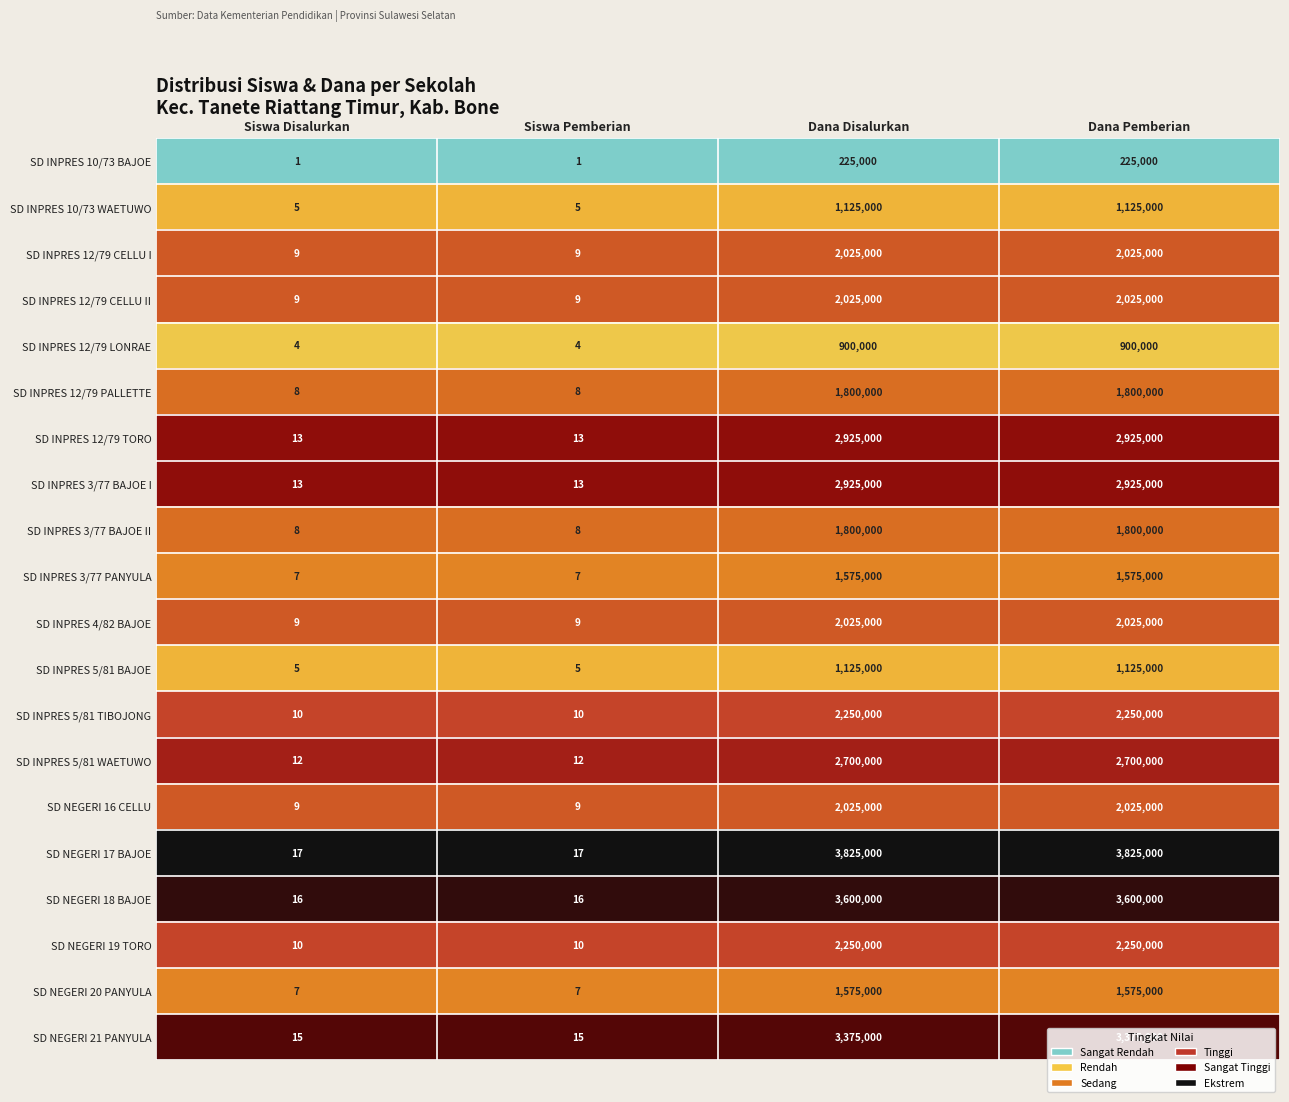

Which series has the largest total across all categories?

SD NEGERI 17 BAJOE